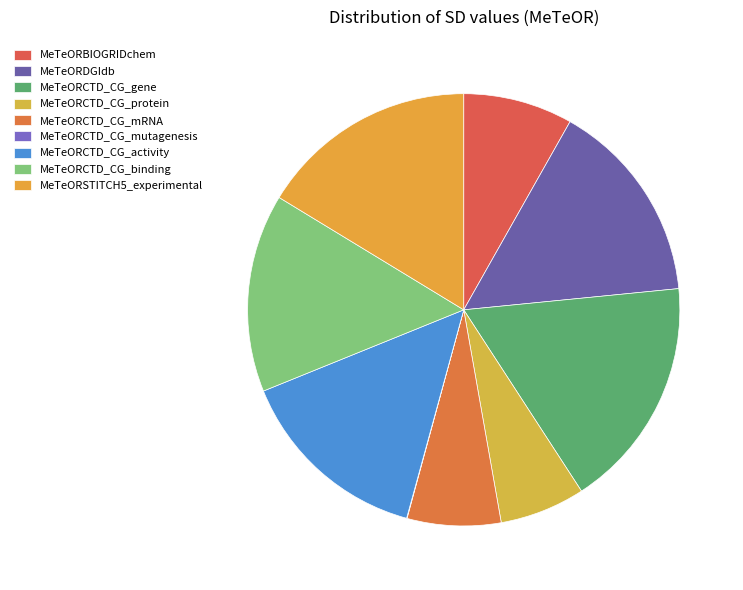

What is the smallest slice in the pie chart?

MeTeORCTD_CG_mutagenesis